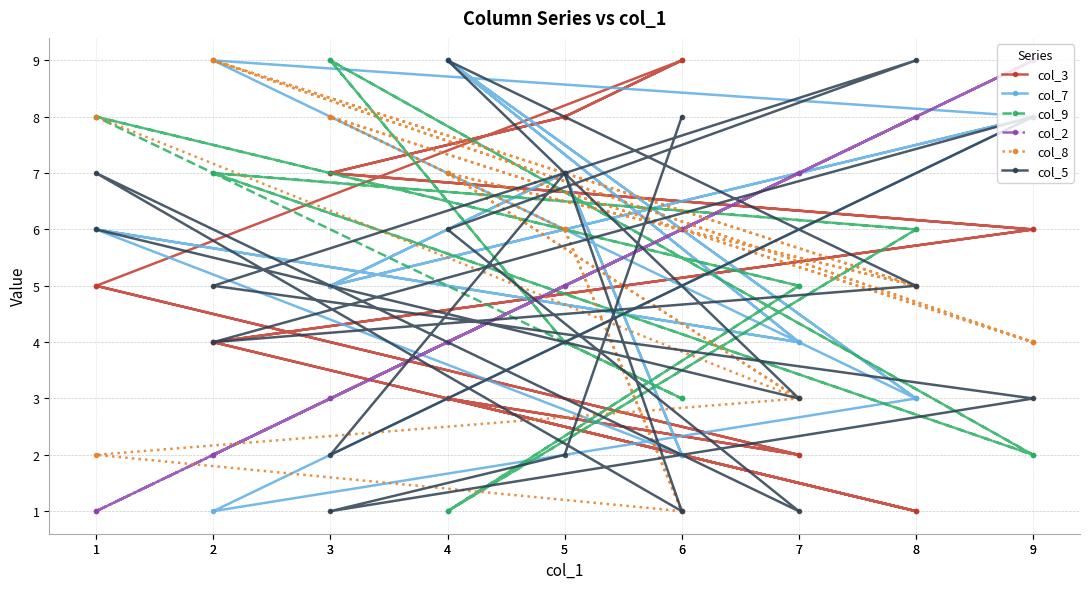

At which category is the sum across all series the highest?

9